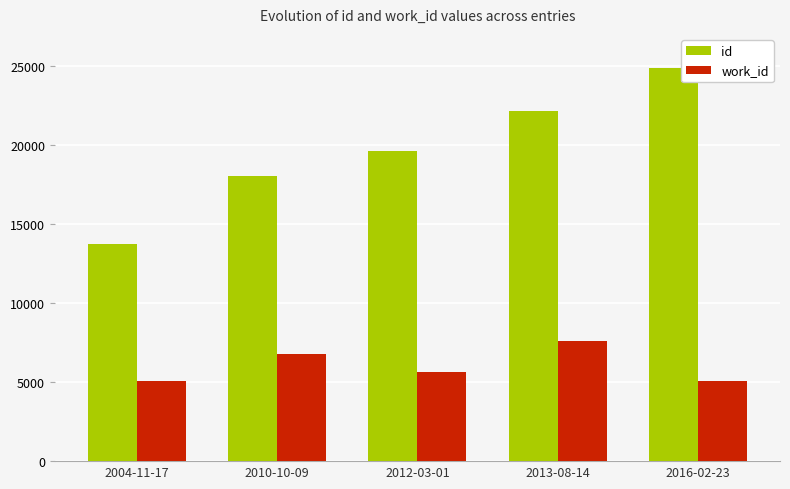

What is the difference between the highest and lowest values at 2010-10-09?

11237